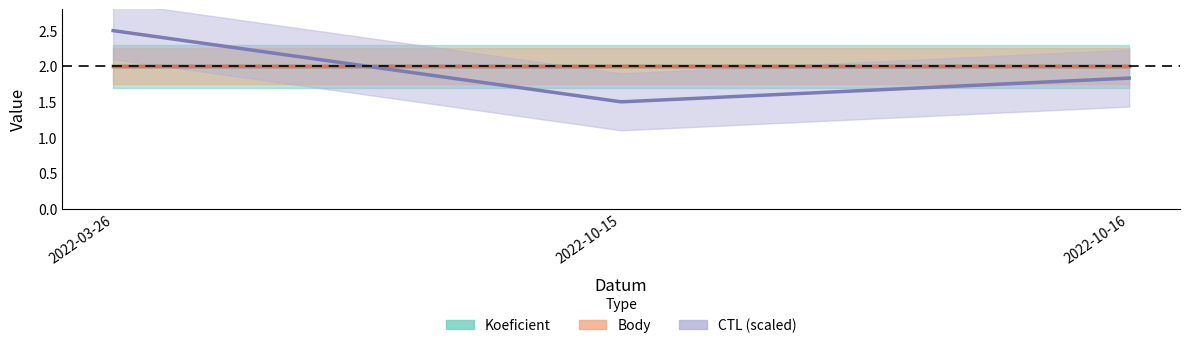

What is the total value across all series at 2022-10-16?

5.8